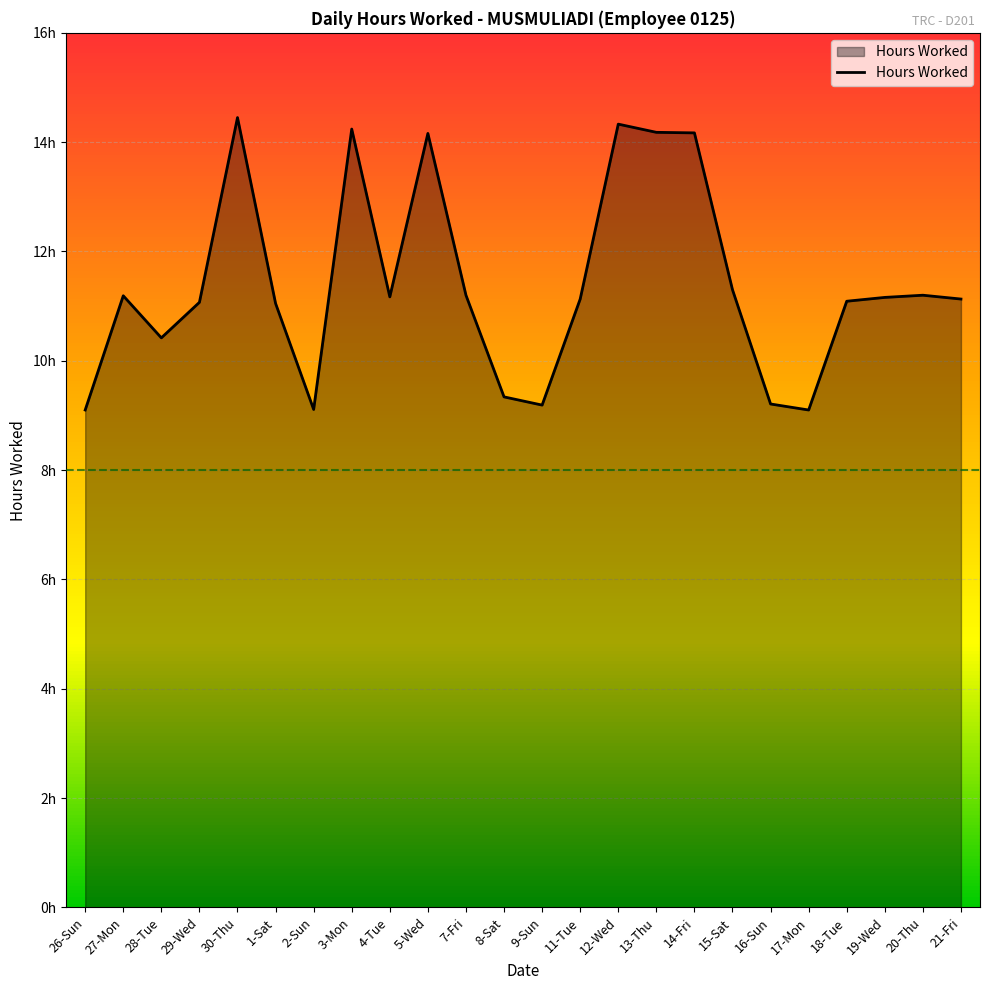

List the labels in order of value, smallest first.

26-Sun, 17-Mon, 2-Sun, 9-Sun, 16-Sun, 8-Sat, 28-Tue, 1-Sat, 29-Wed, 18-Tue, 11-Tue, 21-Fri, 19-Wed, 4-Tue, 27-Mon, 7-Fri, 20-Thu, 15-Sat, 5-Wed, 14-Fri, 13-Thu, 3-Mon, 12-Wed, 30-Thu